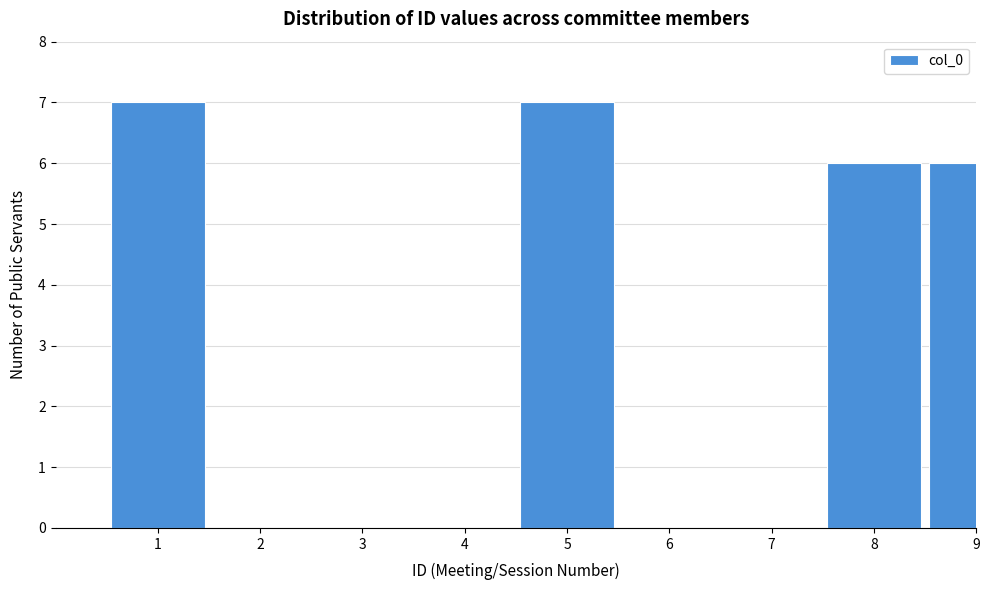

Reading left to right, what are all the values shown in this chart?

1=7	2=0	3=0	4=0	5=7	6=0	7=0	8=6	9=6